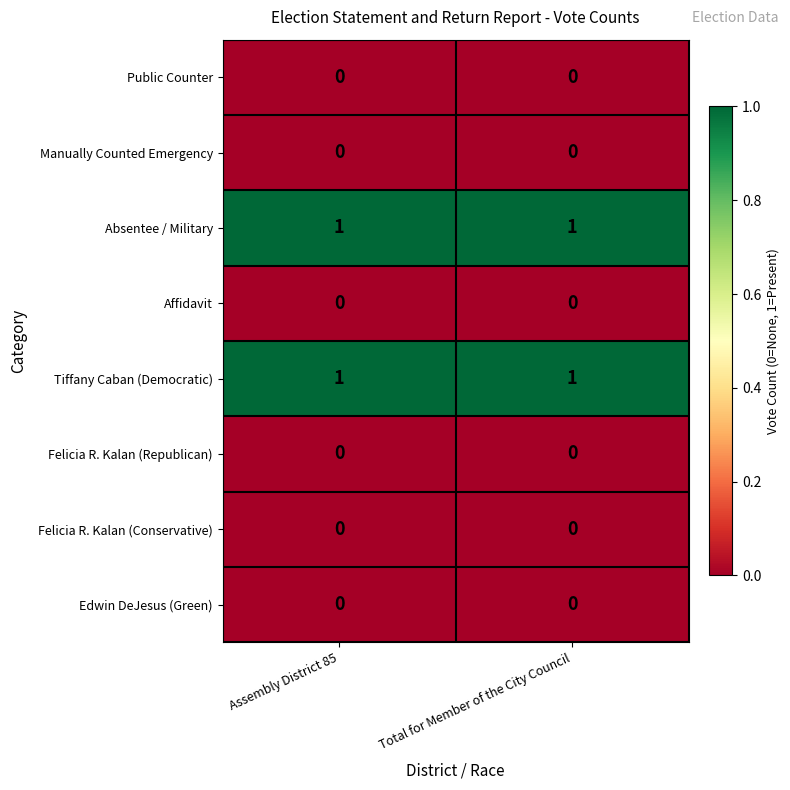

The Tiffany Caban (Democratic) series shows 2 at Assembly District 85. True or false?

False